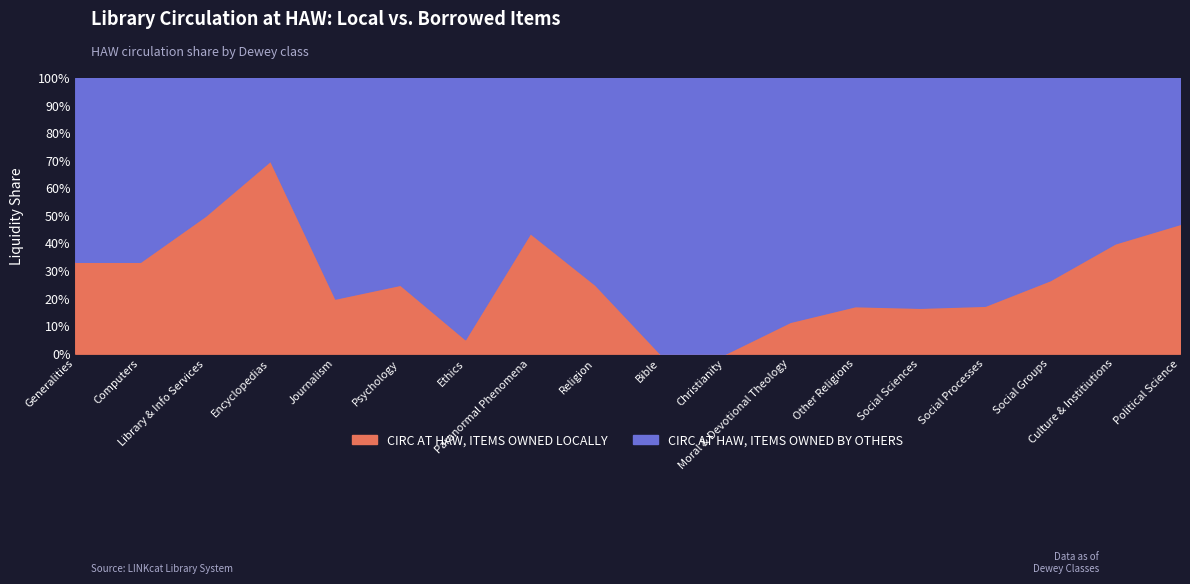

What is the label of the 4th point from the right?

Social Processes